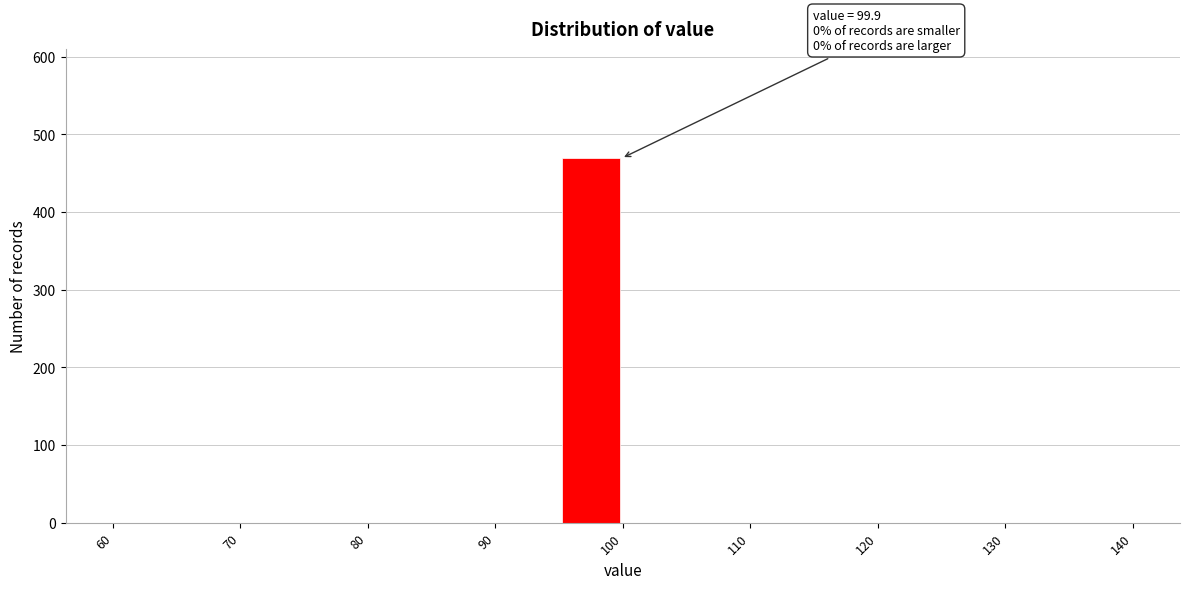

Which range on the x-axis has the tallest bar?

95 to 100